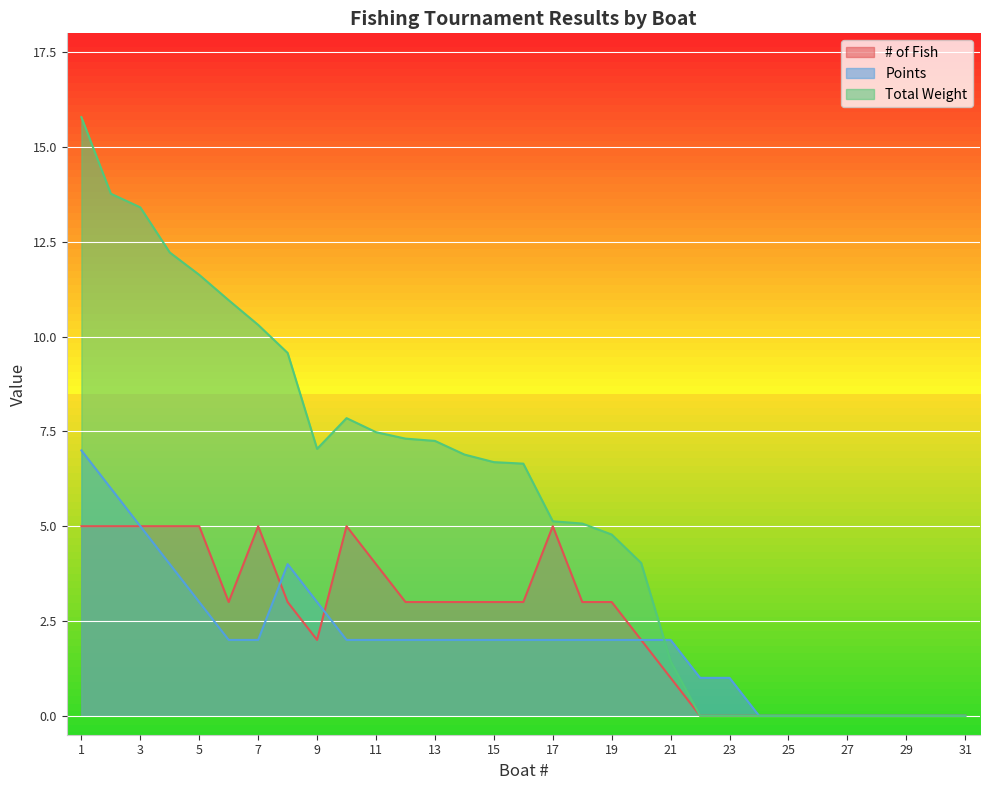

What is the sum of all # of Fish values?

76.0